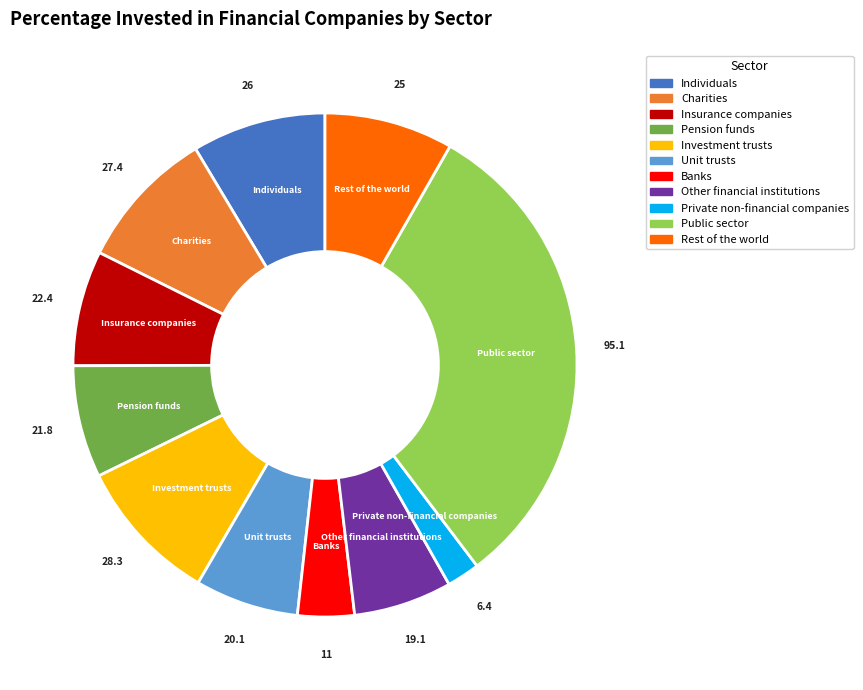

Approximately how many times larger is the value at Public sector compared to Insurance companies?

4.2